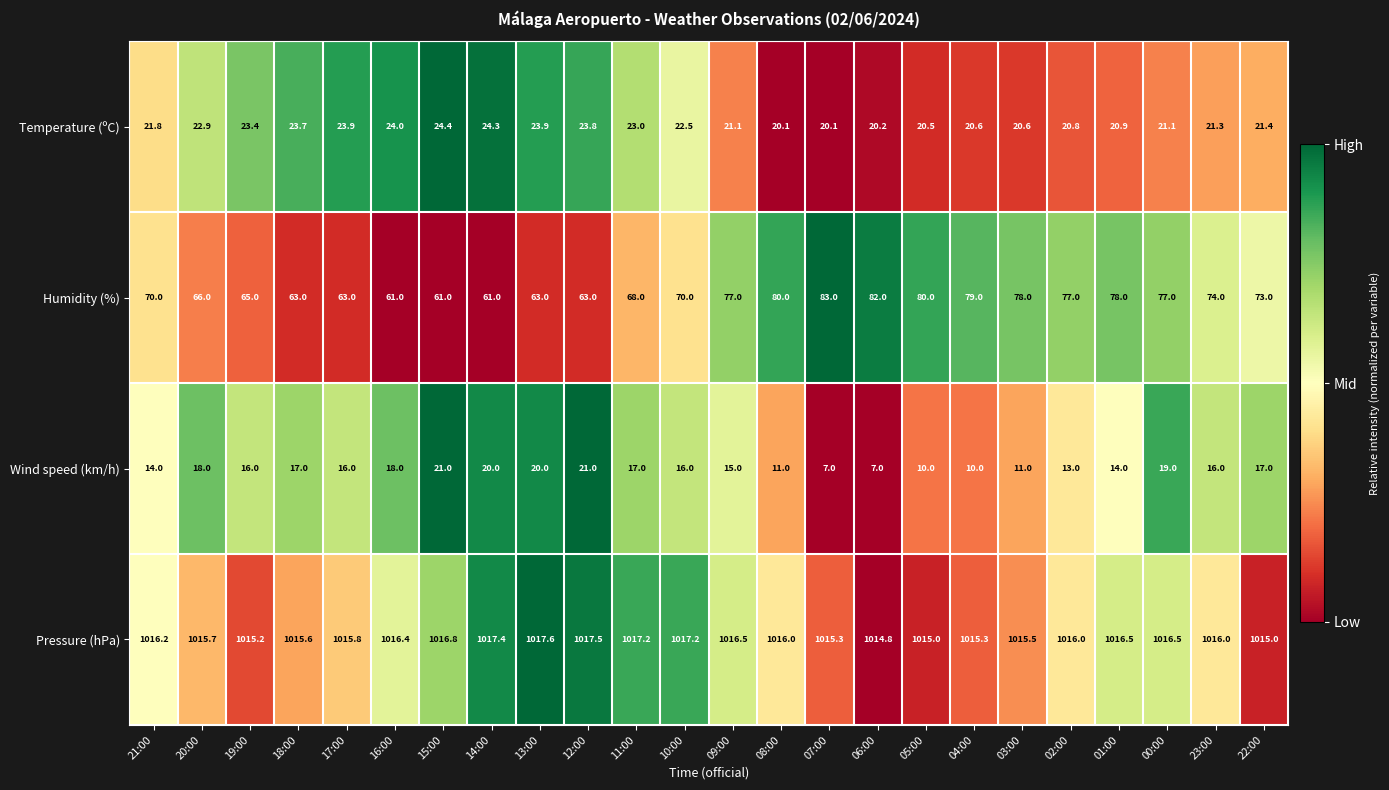

What is the sum of all Wind speed (km/h) values?

364.0